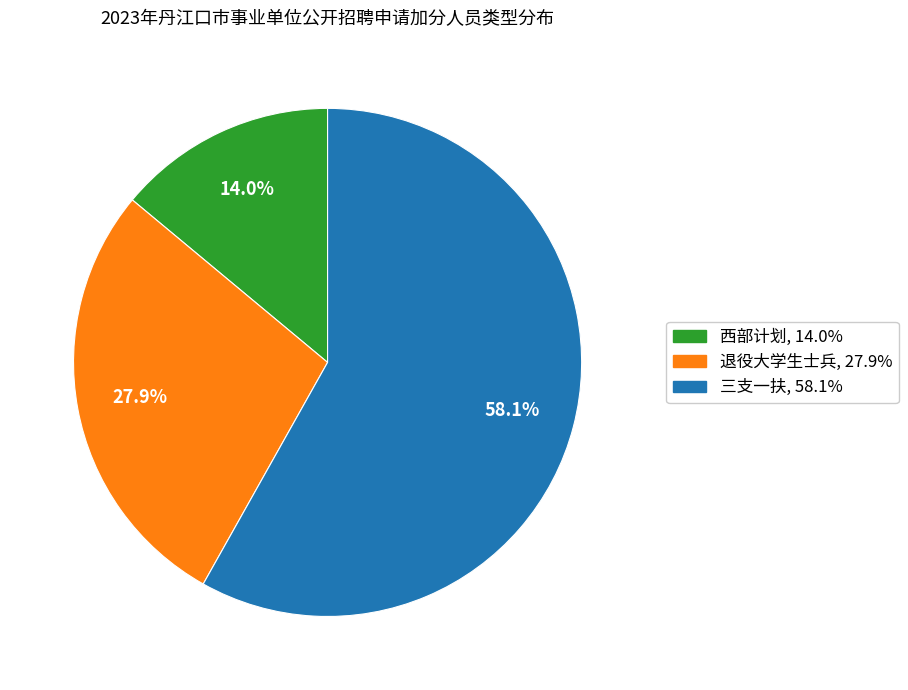

To the nearest percent, what portion does 西部计划 represent?

14%